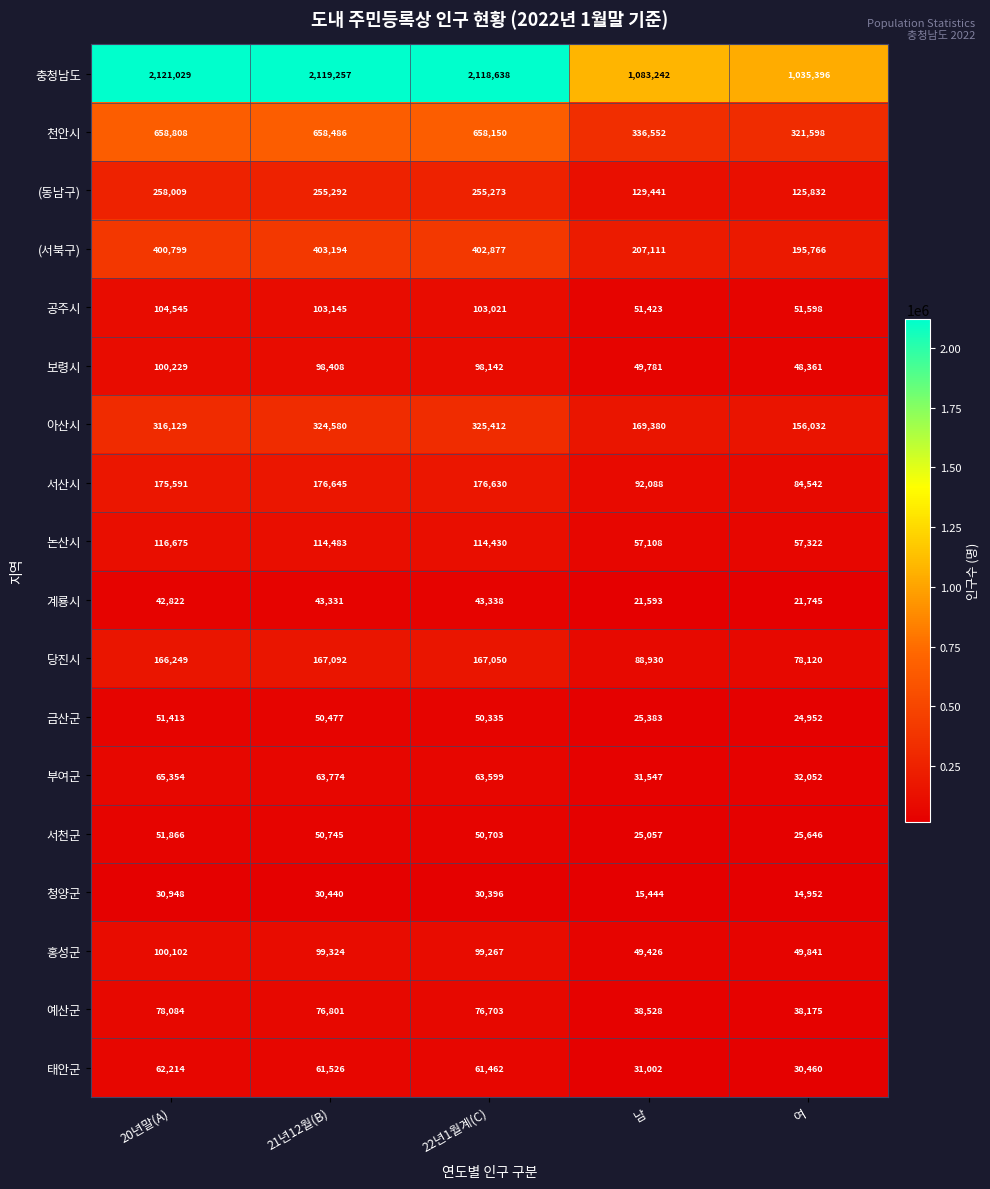

The value of 논산시 at 21년12월(B) is 114483. True or false?

True